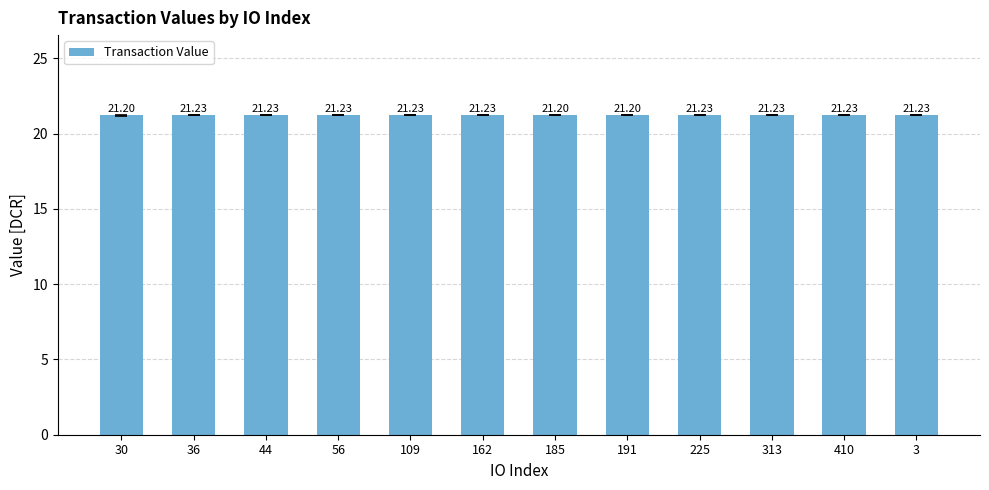

What is the sum of the values at 56 and 185?

42.4